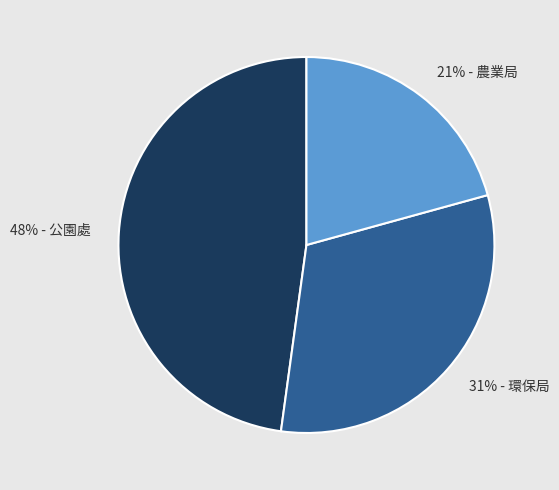

Rank the categories by value from highest to lowest.

48% - 公園處, 31% - 環保局, 21% - 農業局